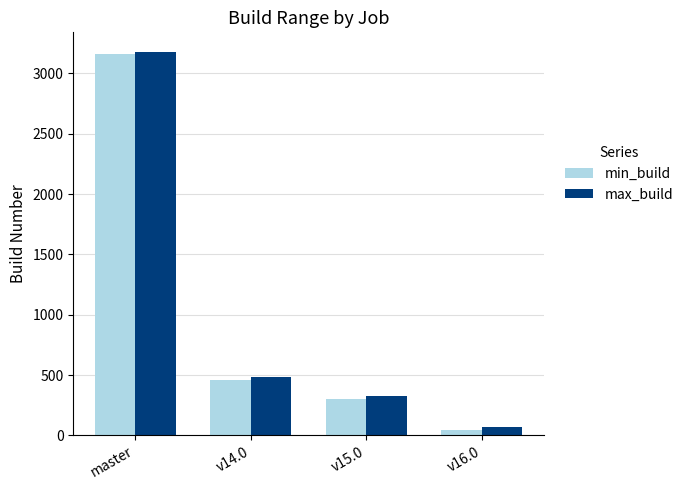

The min_build series shows 134 at v15.0. True or false?

False